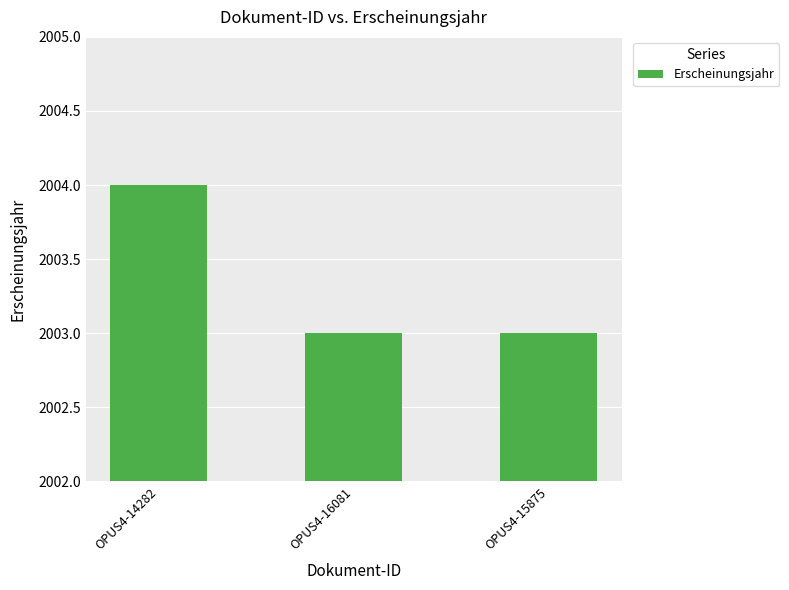

What is the minimum value shown in the chart?

2003